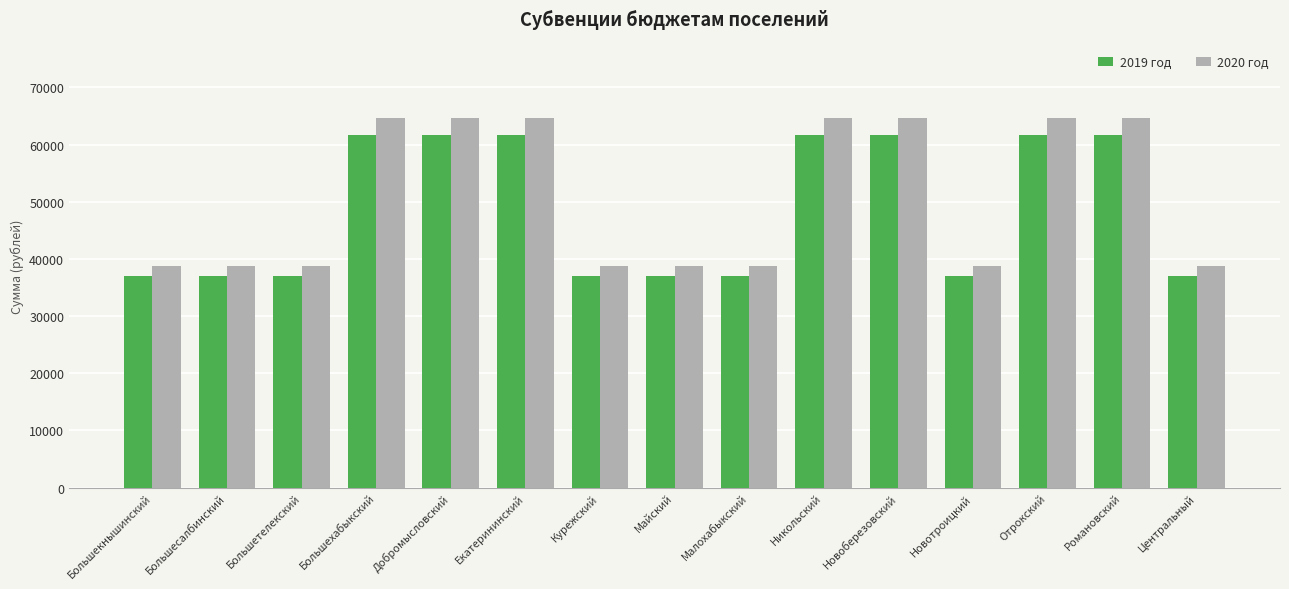

What is the minimum value shown in the chart?

36990